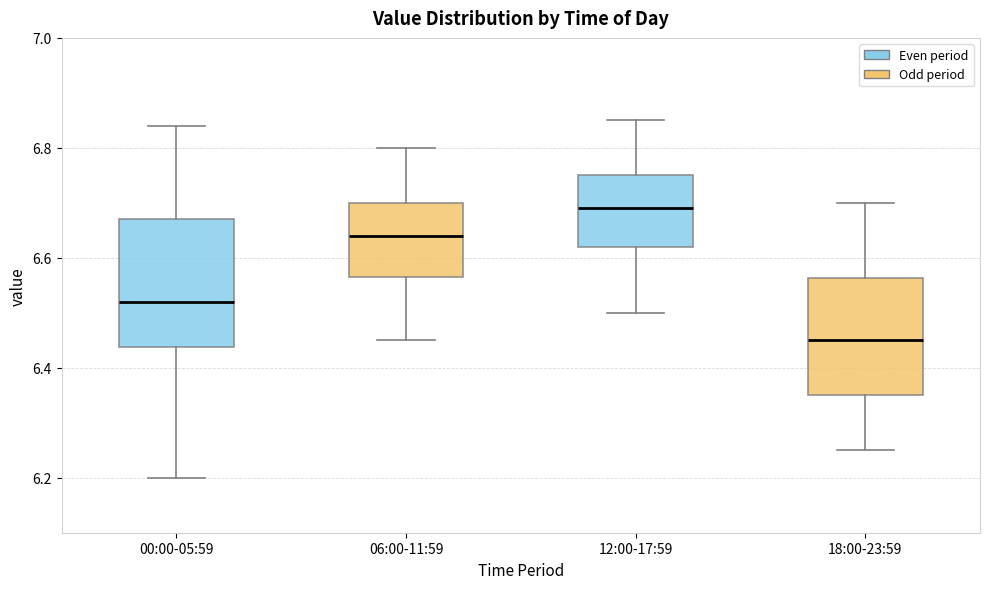

Reading left to right, read every box against the y-axis: the position of its median line, the range the box covers, and the ends of its whiskers. The values are not printed on the chart, so give them approximately, as read against the axis.

00:00-05:59: median 6.52, box 6.44 to 6.68, whiskers 6.20 to 6.84
06:00-11:59: median 6.64, box 6.56 to 6.70, whiskers 6.46 to 6.80
12:00-17:59: median 6.70, box 6.62 to 6.76, whiskers 6.50 to 6.86
18:00-23:59: median 6.46, box 6.36 to 6.56, whiskers 6.26 to 6.70